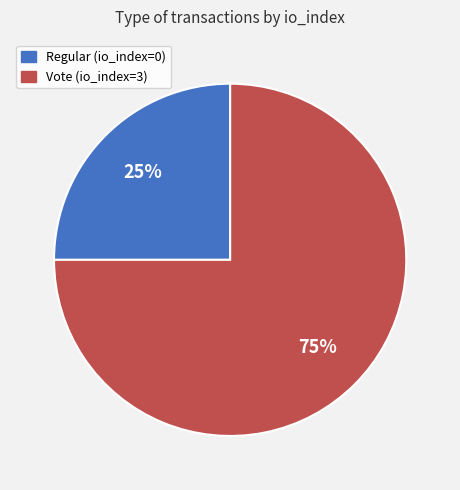

How many segments does this pie chart have?

2